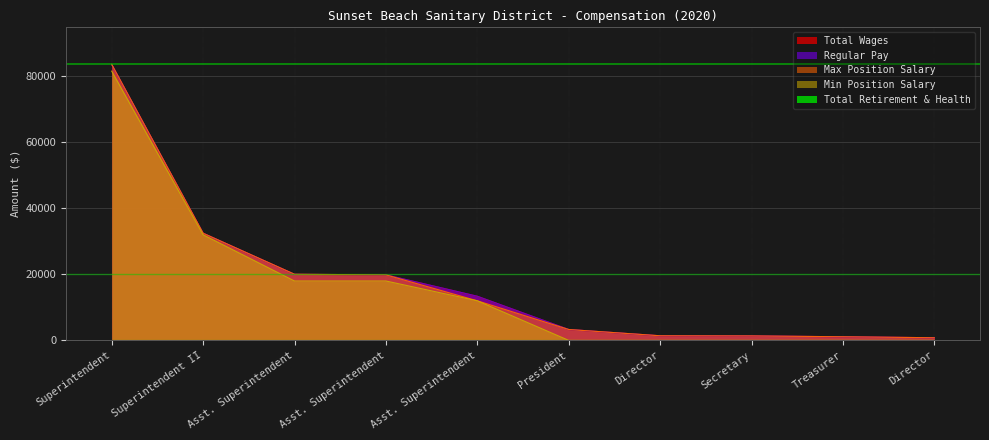

The MinPositionSalary series shows 0 at Director. True or false?

True